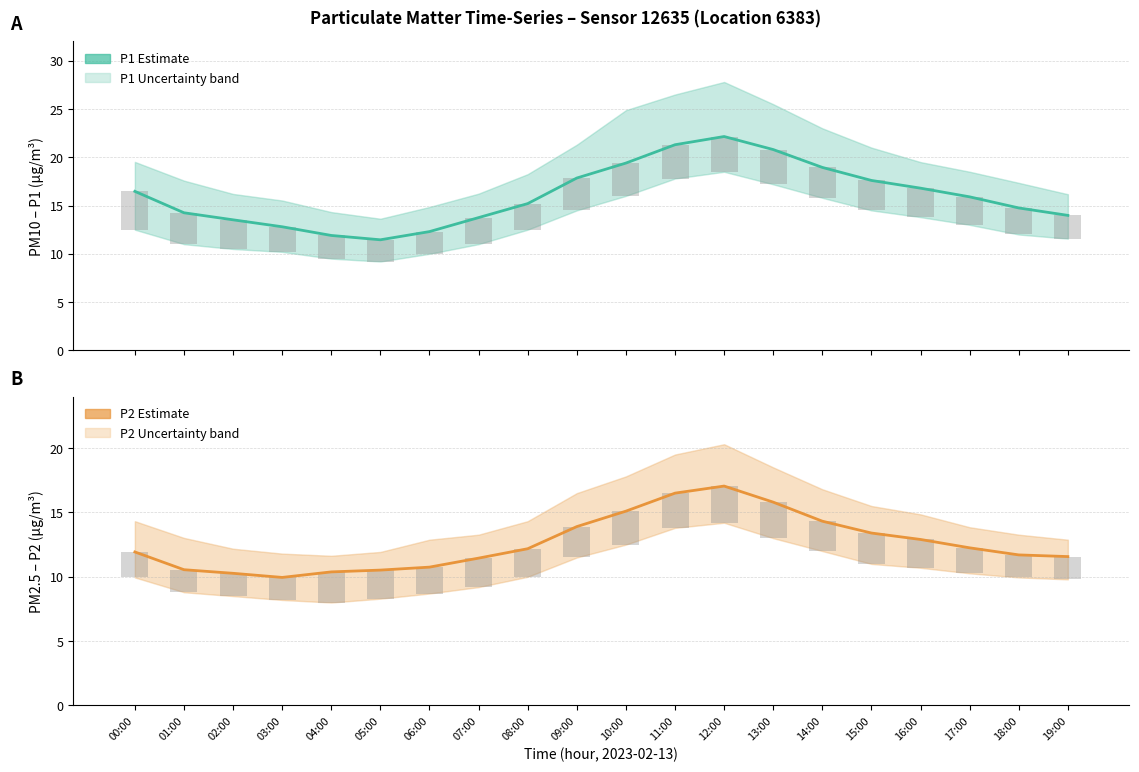

The P2 (PM2.5) series shows 12.2 at 17:00. True or false?

True